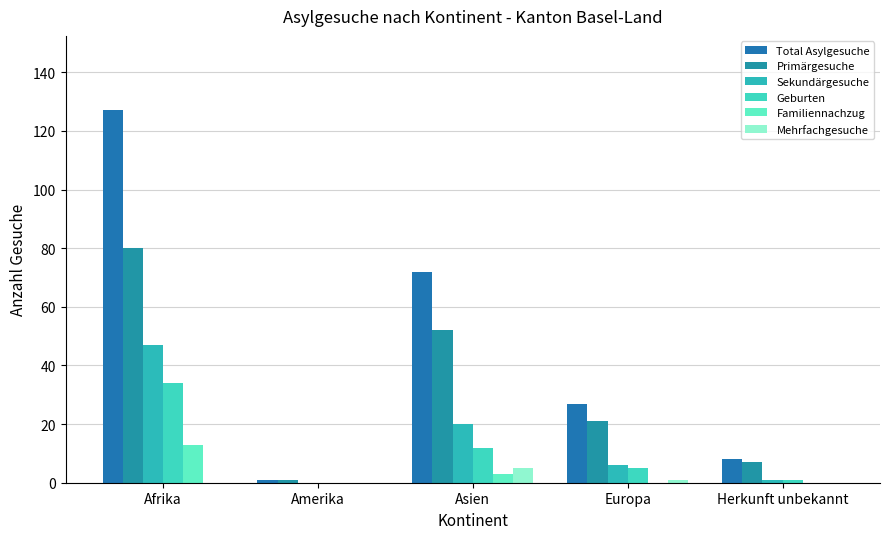

True or false: Familiennachzug has a value of 0 at Amerika.

True